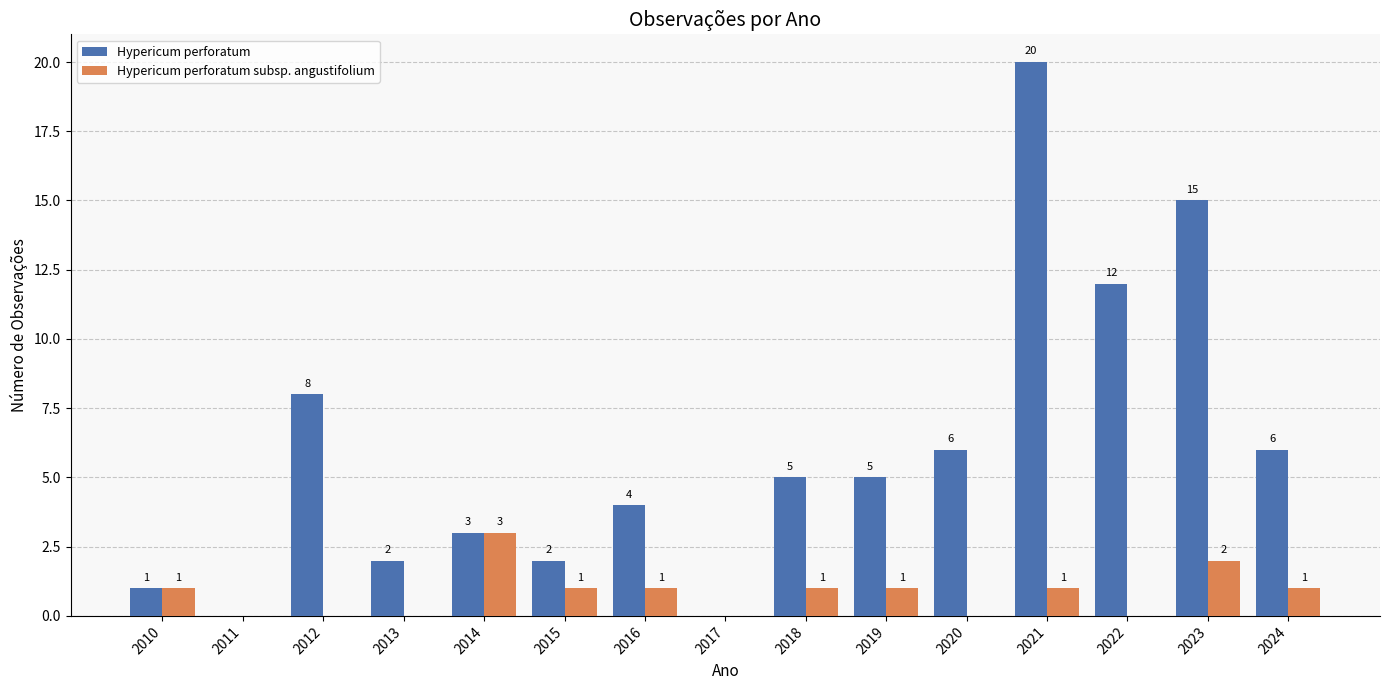

How many values in Hypericum perforatum subsp. angustifolium are above zero?

9